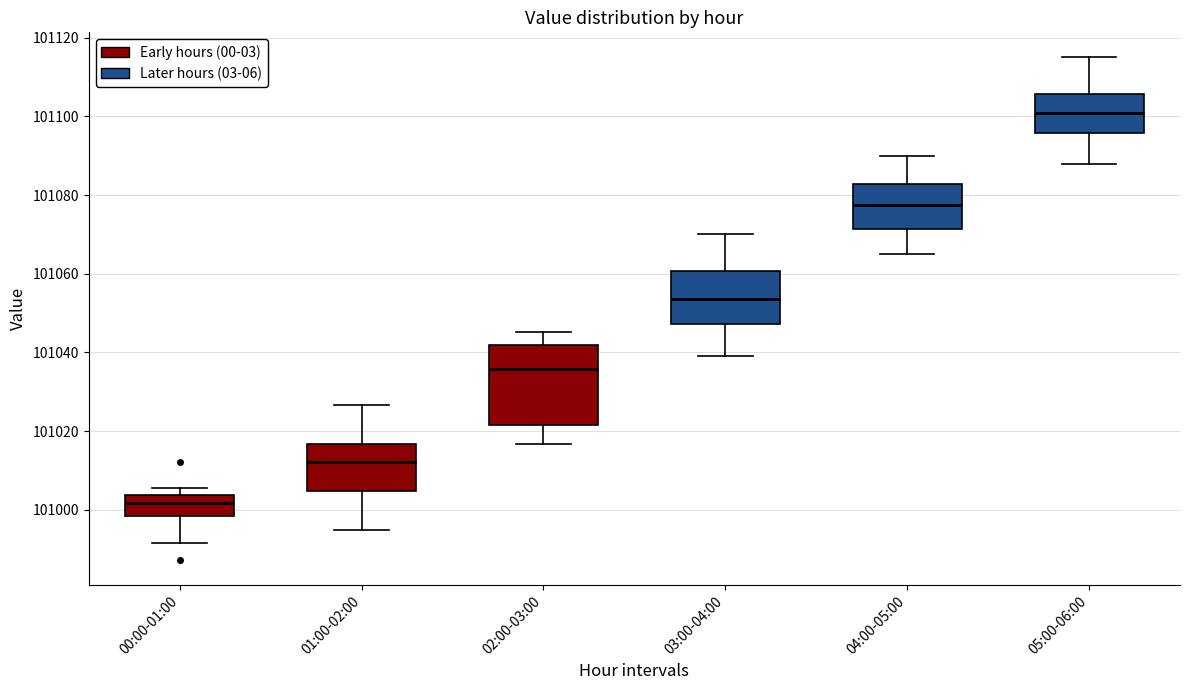

Reading left to right, read every box against the y-axis: the position of its median line, the range the box covers, and the ends of its whiskers. The values are not printed on the chart, so give them approximately, as read against the axis.

00:00-01:00: median 101002, box 100998 to 101004, whiskers 100992 to 101006
01:00-02:00: median 101012, box 101004 to 101016, whiskers 100994 to 101026
02:00-03:00: median 101036, box 101022 to 101042, whiskers 101016 to 101046
03:00-04:00: median 101054, box 101048 to 101060, whiskers 101040 to 101070
04:00-05:00: median 101078, box 101072 to 101082, whiskers 101066 to 101090
05:00-06:00: median 101102, box 101096 to 101106, whiskers 101088 to 101116